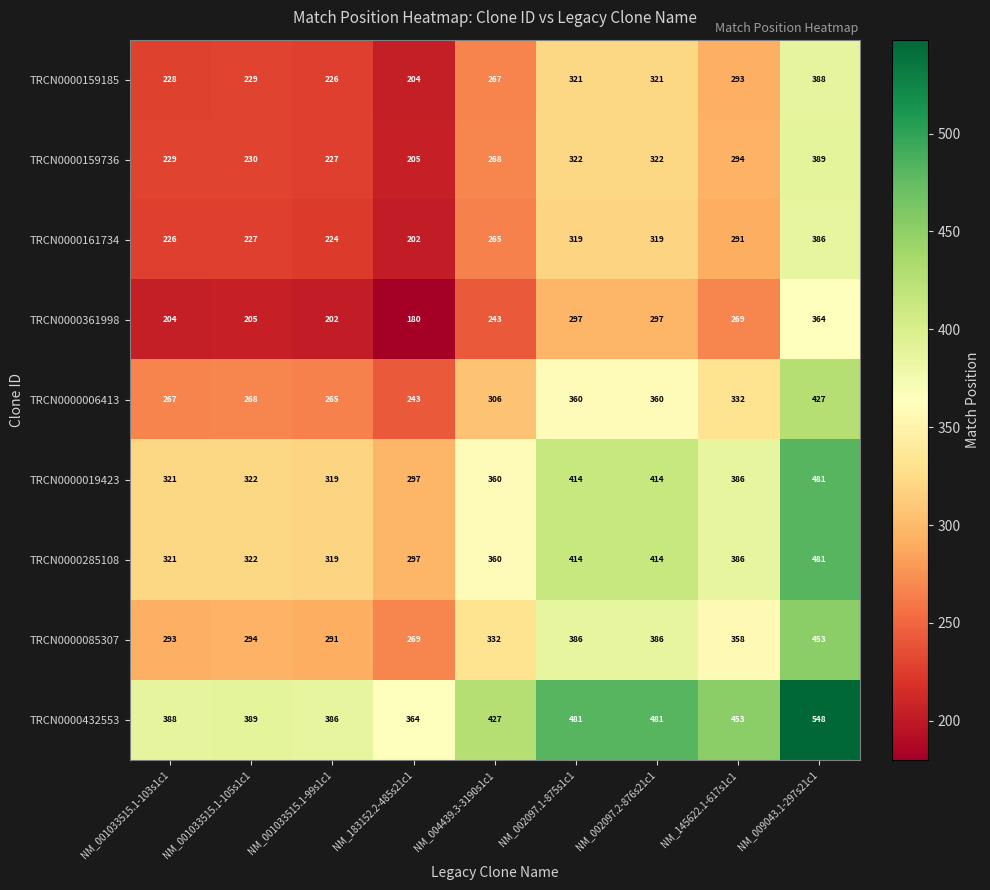

What is the spread (max minus min) of values at NM_001033515.1-99s1c1?

184